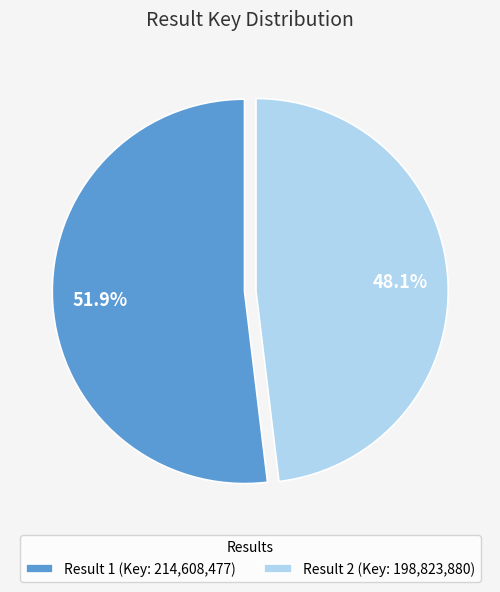

How many segments does this pie chart have?

2